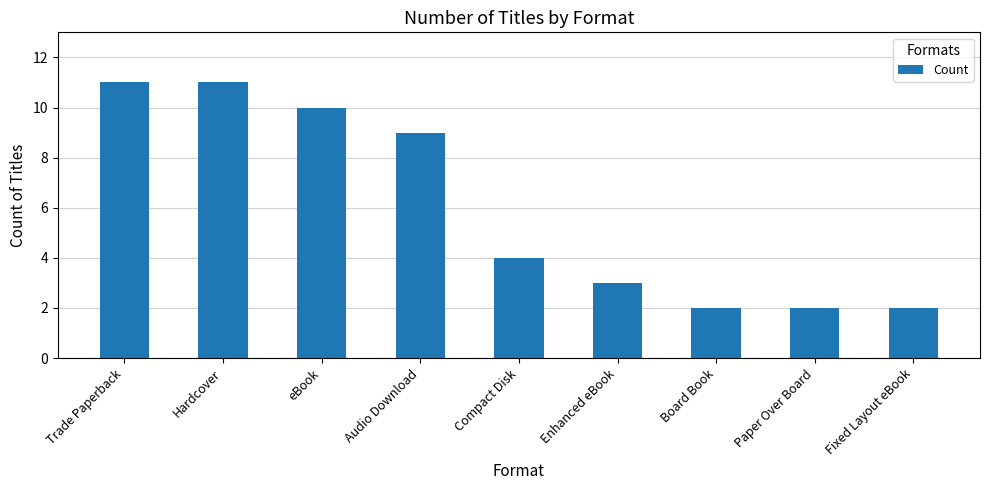

Reading left to right, extract all data points from this chart.

Trade Paperback=11	Hardcover=11	eBook=10	Audio Download=9	Compact Disk=4	Enhanced eBook=3	Board Book=2	Paper Over Board=2	Fixed Layout eBook=2